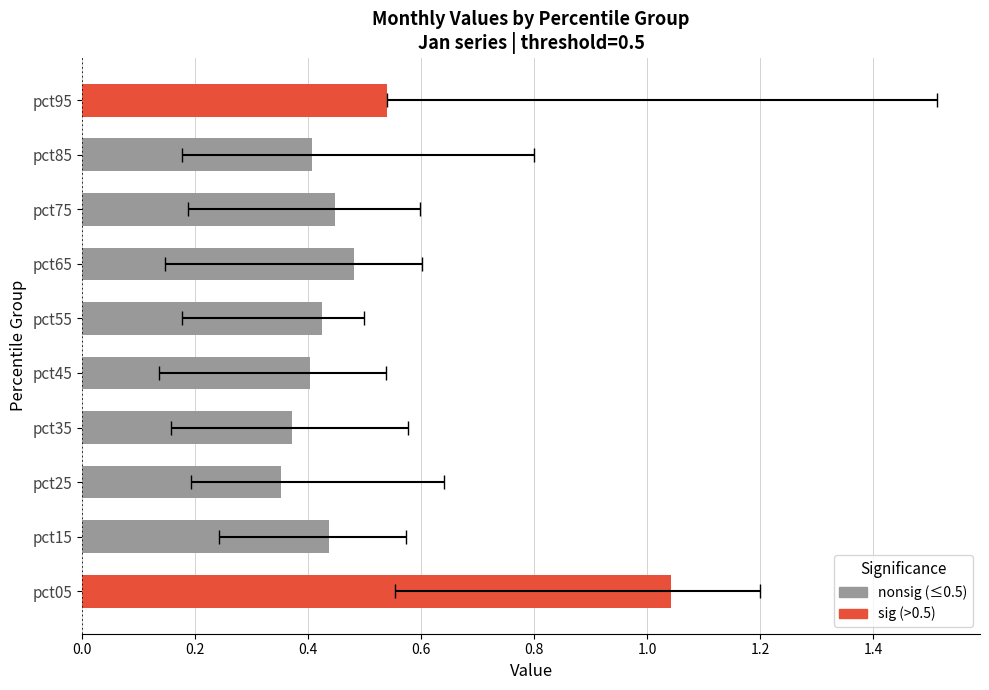

Reading left to right, extract all data points from this chart.

1.0	0.4	0.4	0.4	0.4	0.4	0.5	0.4	0.4	0.5